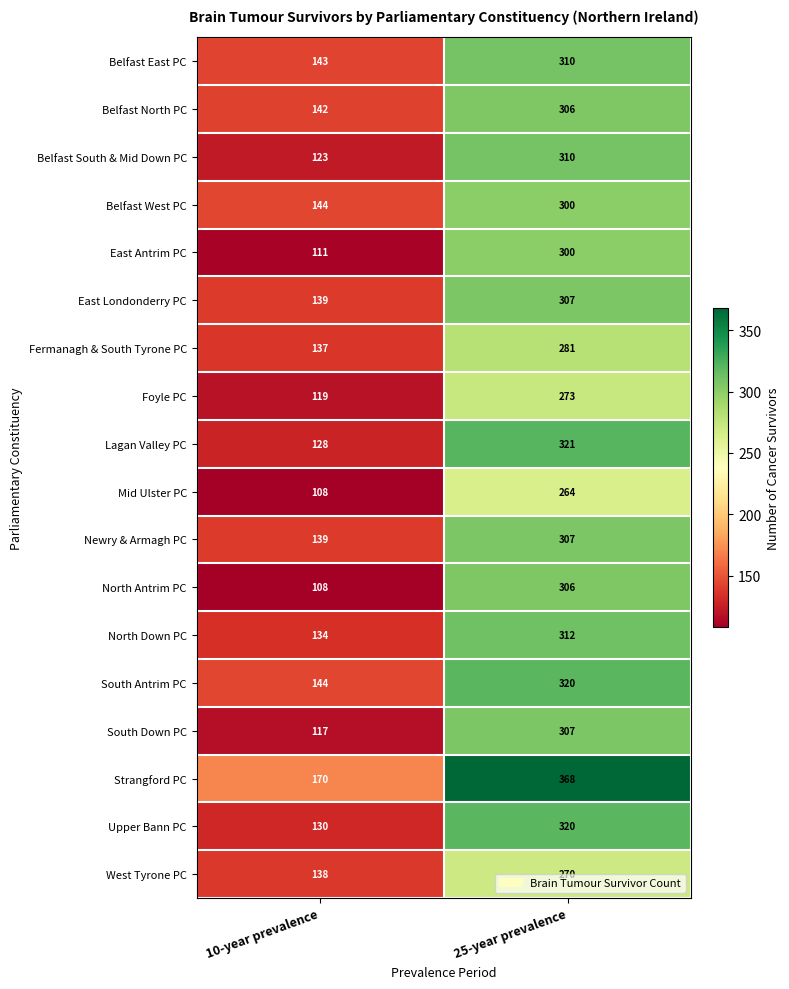

True or false: Upper Bann PC has a value of 183 at 25-year prevalence.

False